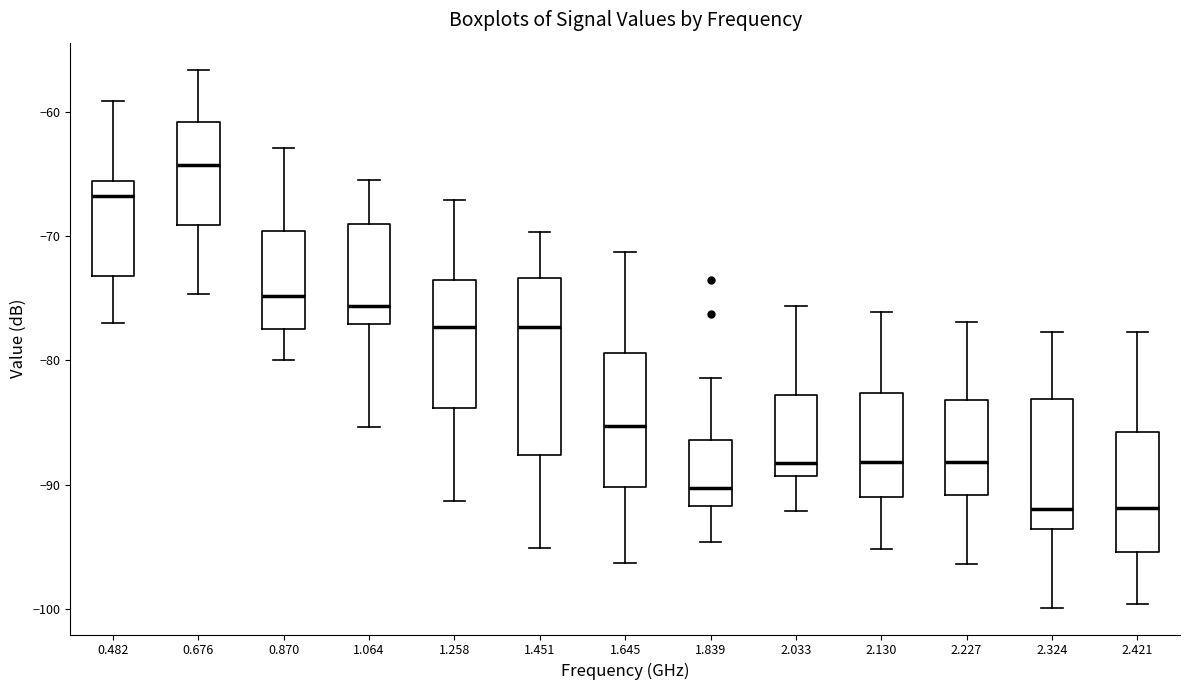

Where does the upper whisker of the box at x = 2.130 end on the y-axis? The values are not printed on the chart, so give them approximately, as read against the axis.

-76